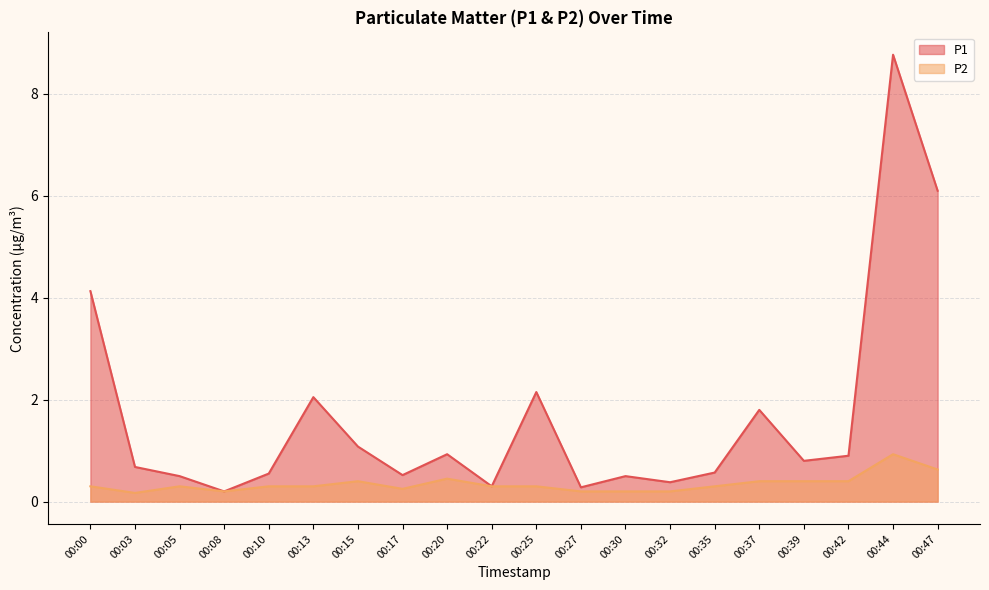

What is the sum of all P2 values?

6.9